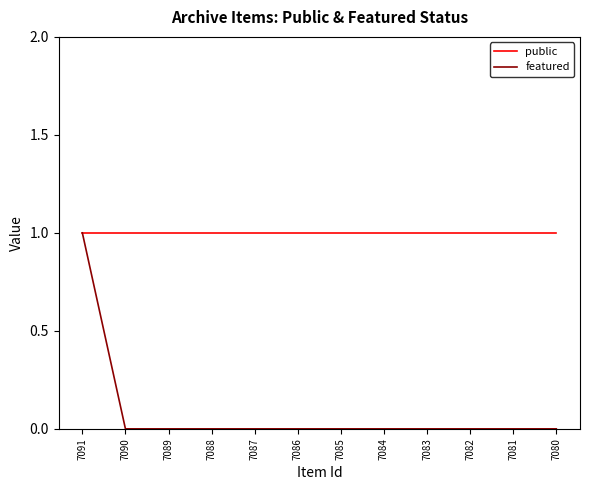

At which category is the sum across all series the highest?

7091